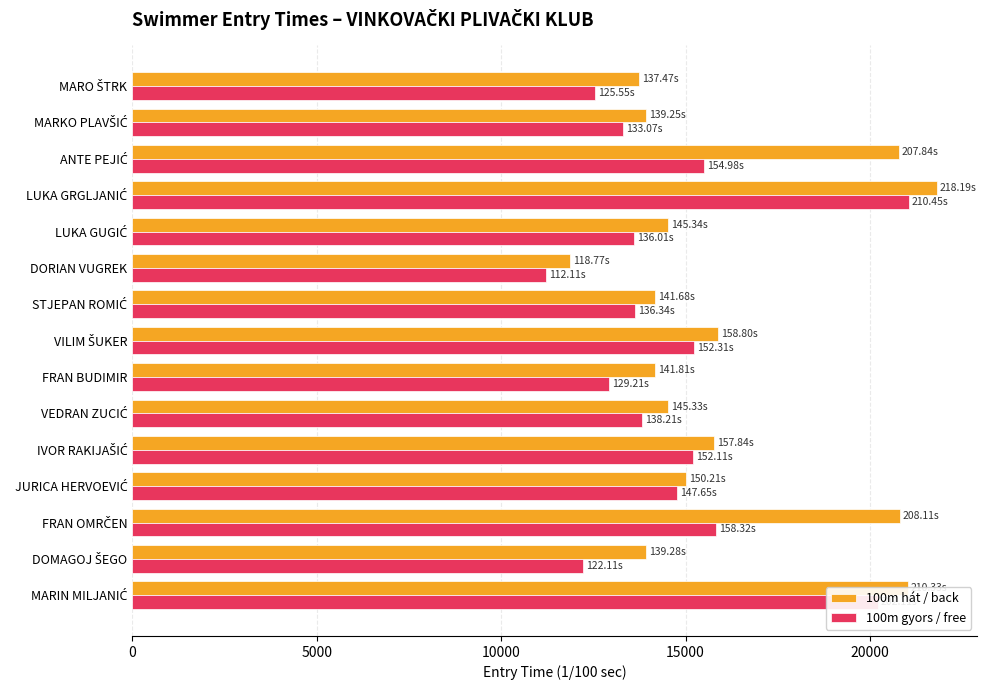

List the series in order of their overall mean, highest first.

100m hát / back, 100m gyors / free